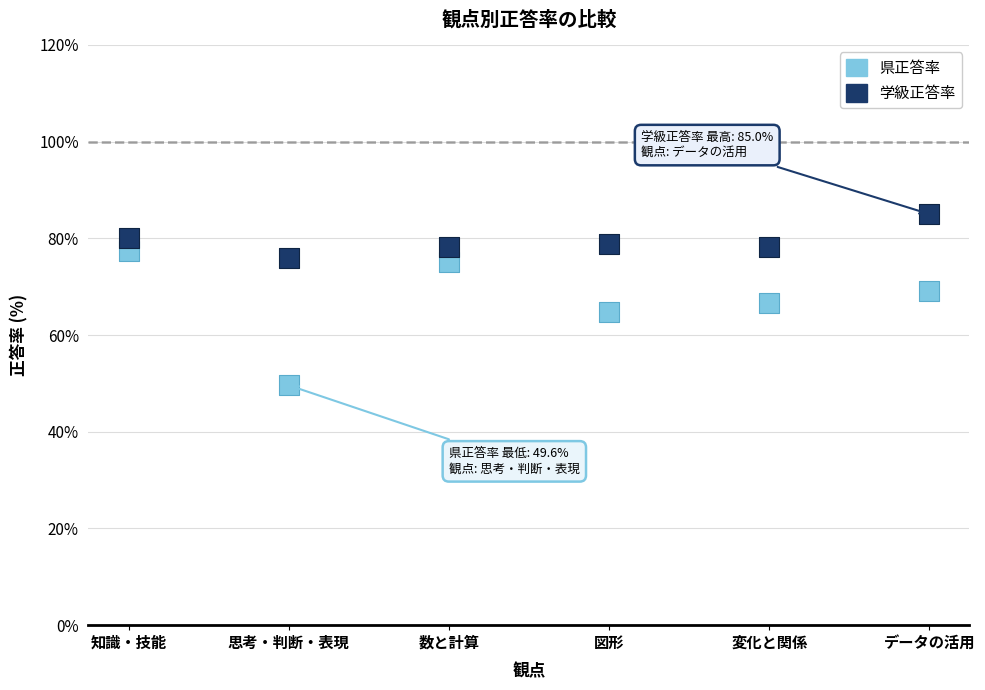

Which series has the largest Y range (max minus min)?

県正答率